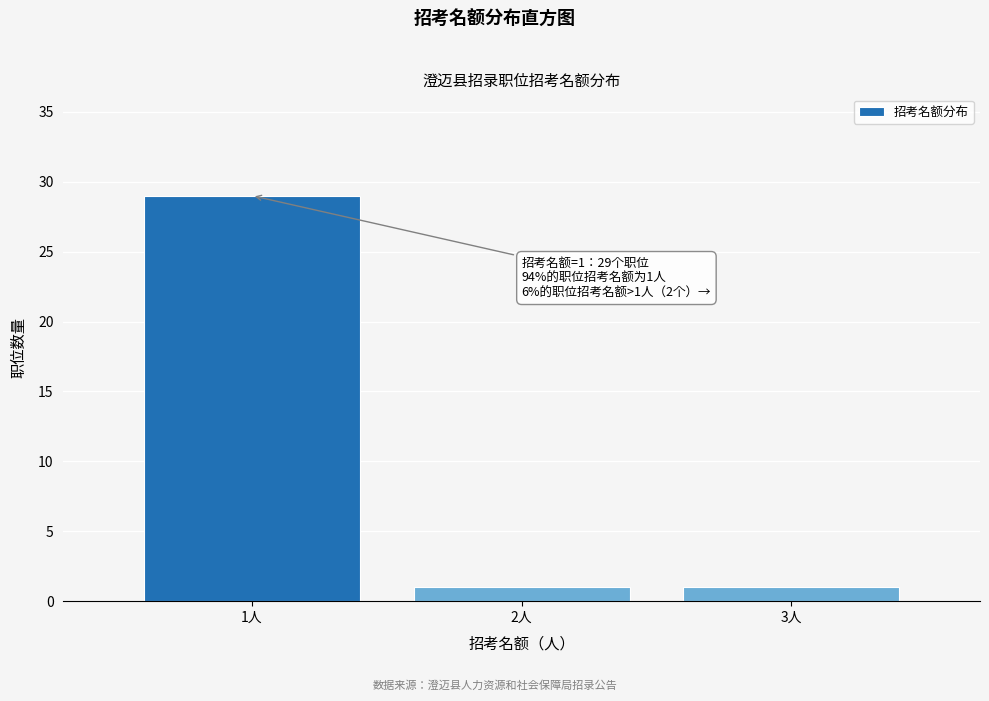

Reading left to right, transcribe all the data shown in this chart.

29	1	1